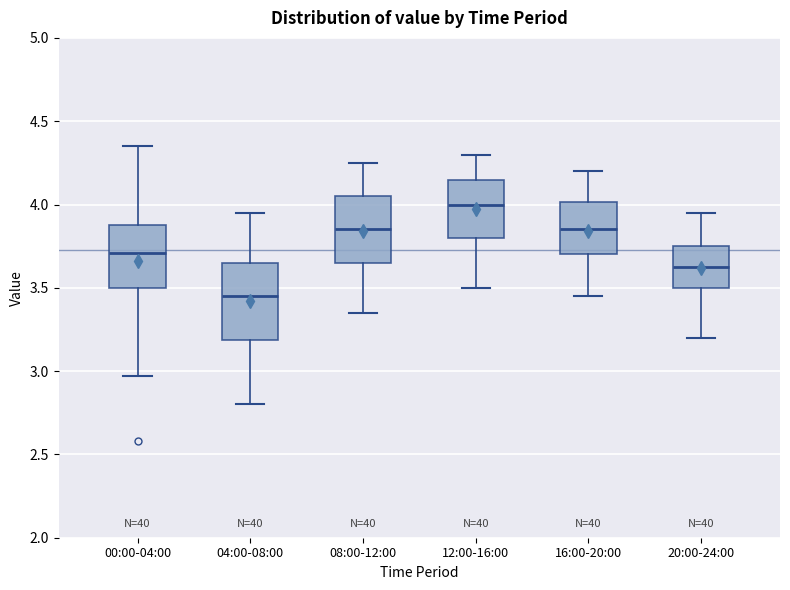

Reading left to right, transcribe this box plot: for each box, give where its median line is, the range the box spans, and where its two whiskers end, as read against the y-axis. The values are not printed on the chart, so give them approximately, as read against the axis.

00:00-04:00: median 3.70, box 3.50 to 3.90, whiskers 2.95 to 4.35
04:00-08:00: median 3.45, box 3.20 to 3.65, whiskers 2.80 to 3.95
08:00-12:00: median 3.85, box 3.65 to 4.05, whiskers 3.35 to 4.25
12:00-16:00: median 4.00, box 3.80 to 4.15, whiskers 3.50 to 4.30
16:00-20:00: median 3.85, box 3.70 to 4.00, whiskers 3.45 to 4.20
20:00-24:00: median 3.65, box 3.50 to 3.75, whiskers 3.20 to 3.95